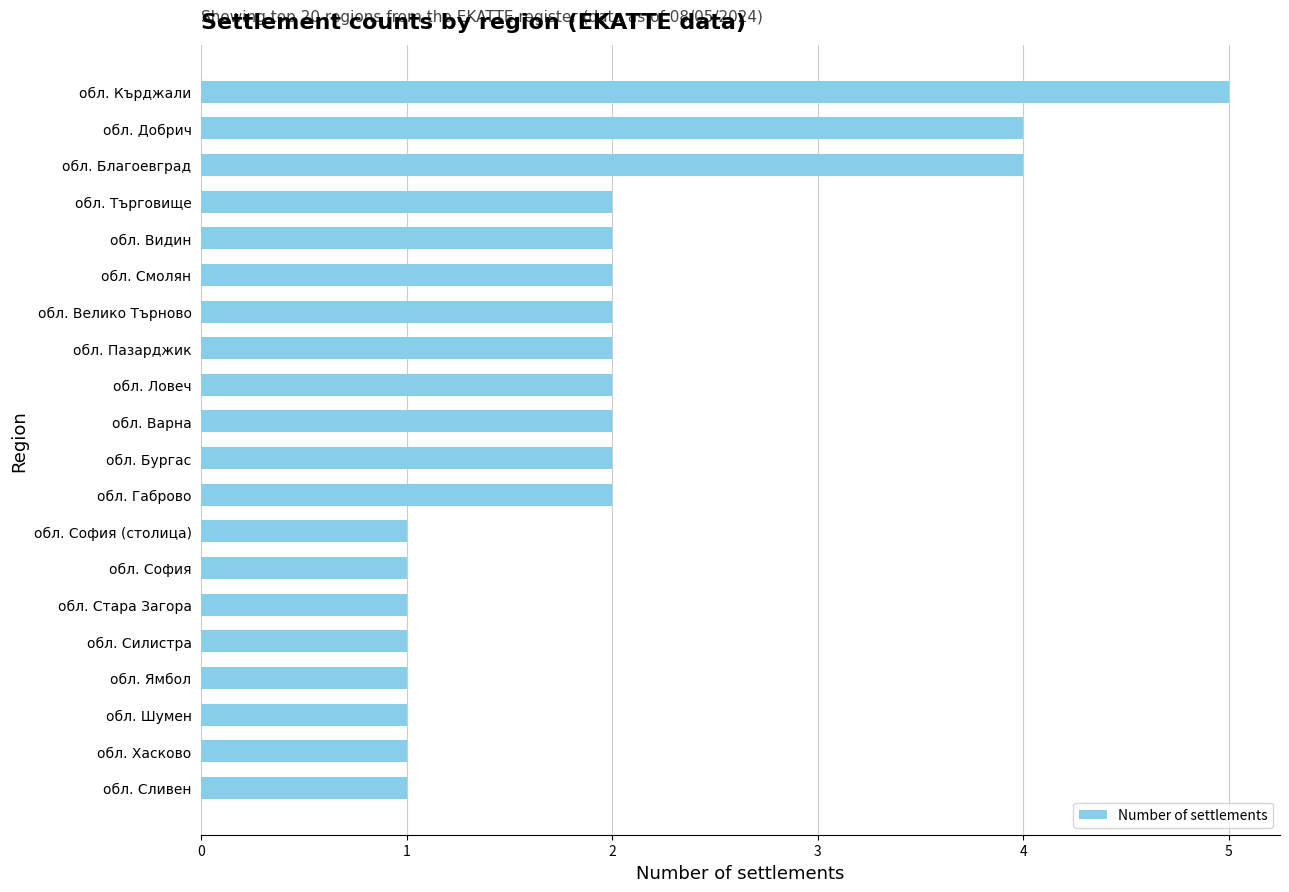

What is the change in value from обл. Смолян to обл. Кърджали?

+3